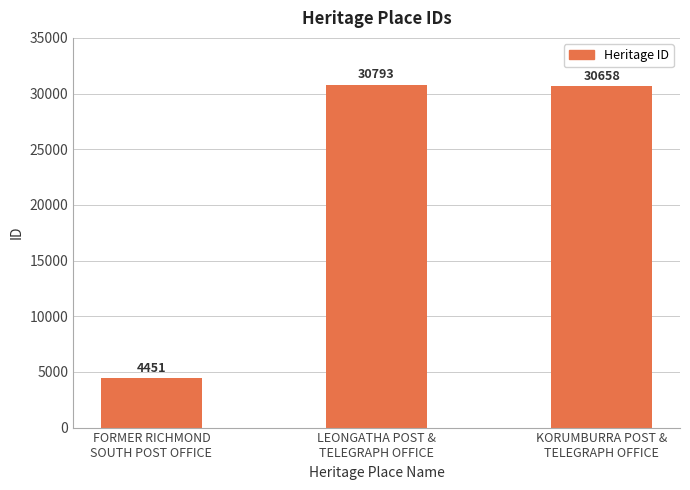

The chart shows a value of 4451 at FORMER RICHMOND
SOUTH POST OFFICE. True or false?

True